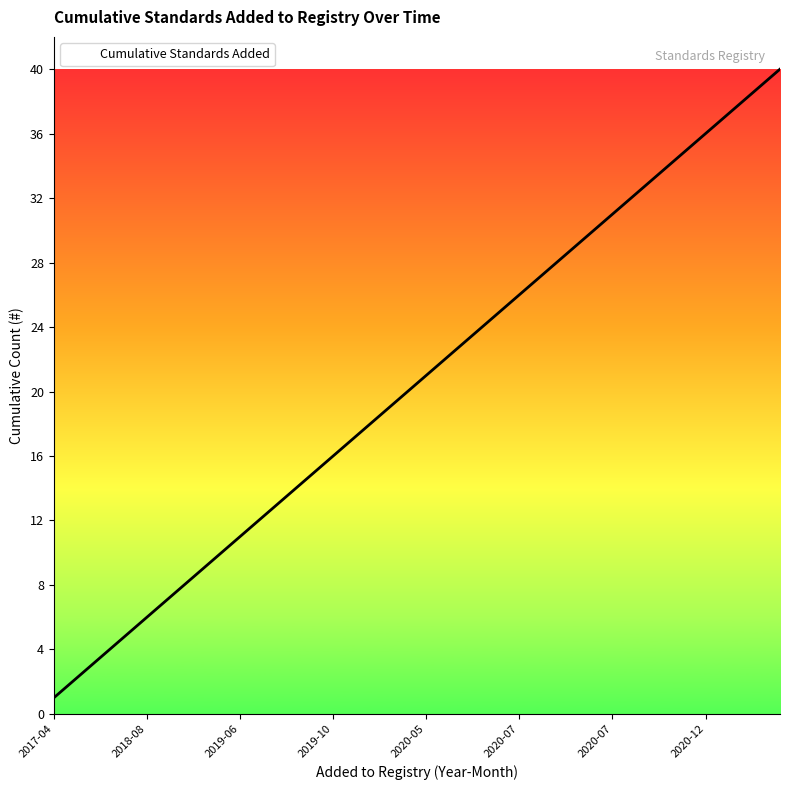

What is the difference between the maximum and minimum values?

39